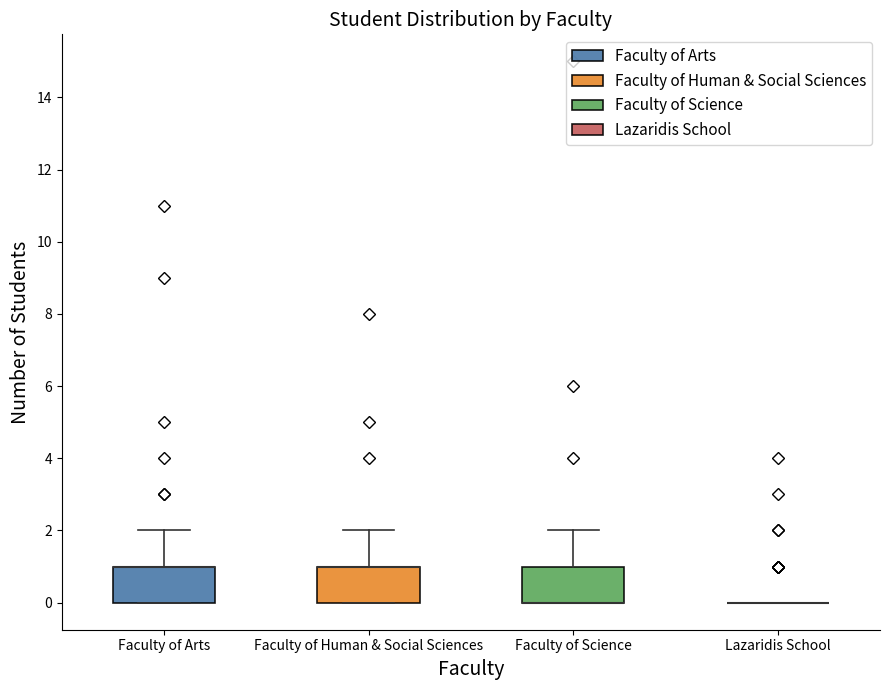

Reading left to right, read every box against the y-axis: the position of its median line, the range the box covers, and the ends of its whiskers. The values are not printed on the chart, so give them approximately, as read against the axis.

Faculty of Arts: median 1 (drawn on the box's upper edge), box 0 to 1, whiskers 0 to 2
Faculty of Human & Social Sciences: median 1 (drawn on the box's upper edge), box 0 to 1, whiskers 0 to 2
Faculty of Science: median 0 (drawn on the box's lower edge), box 0 to 1, whiskers 0 to 2
Lazaridis School: box collapsed to a line at 0, whiskers 0 to 0